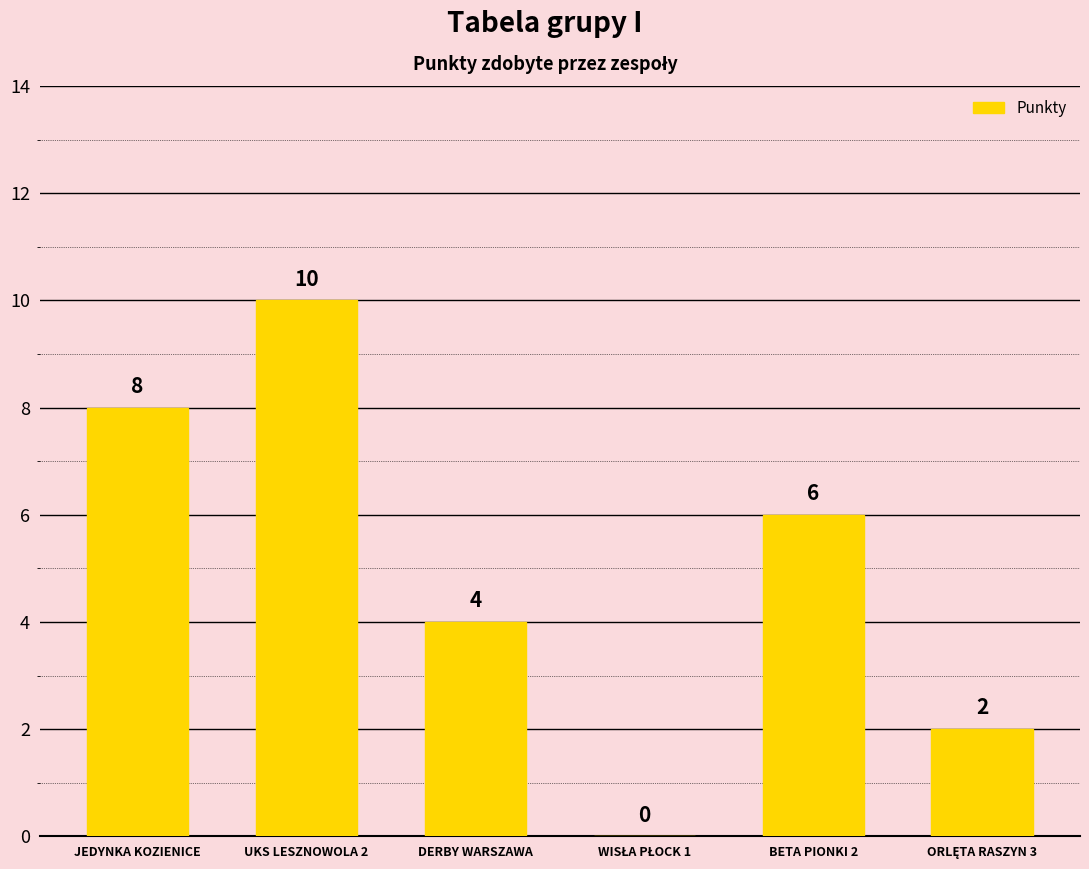

What is the sum of all values?

30